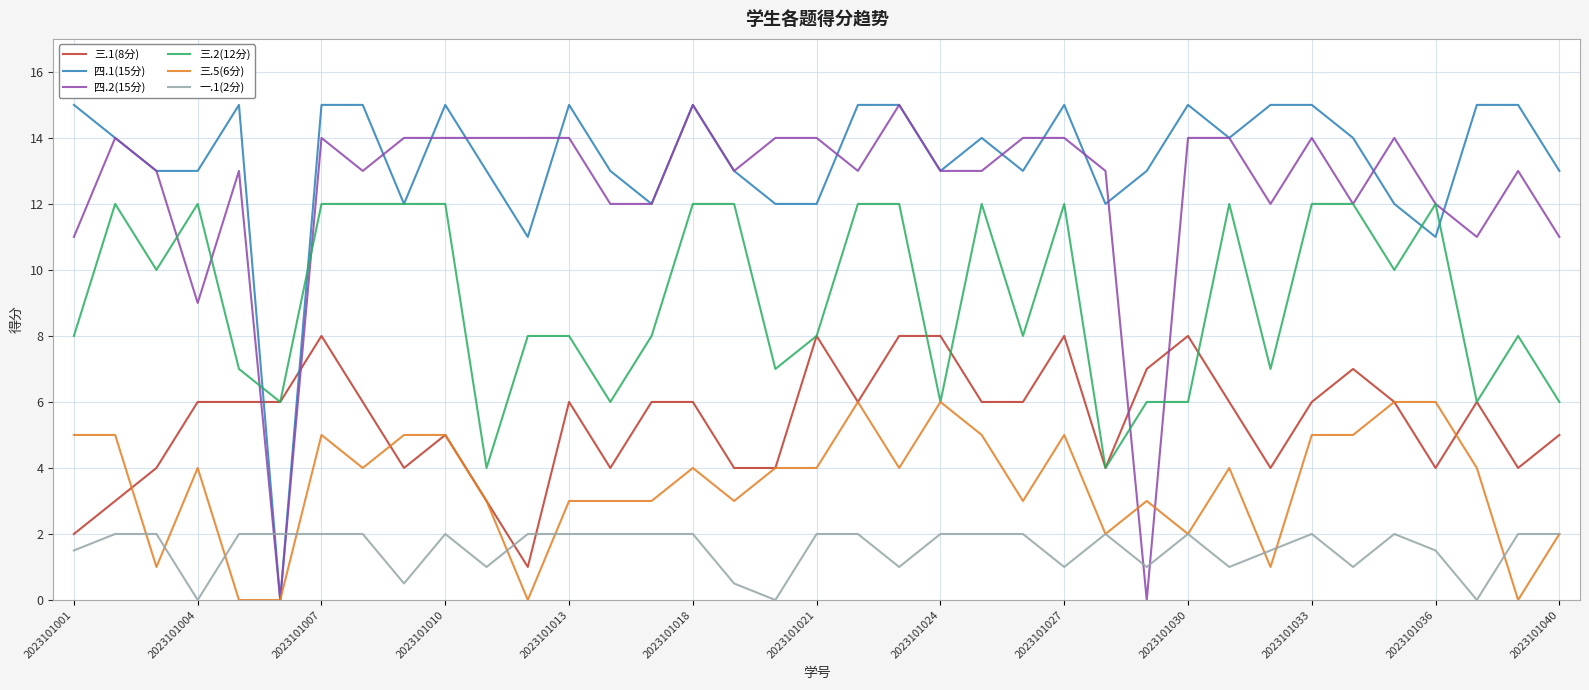

Which series has the largest total across all categories?

四.1(15分)